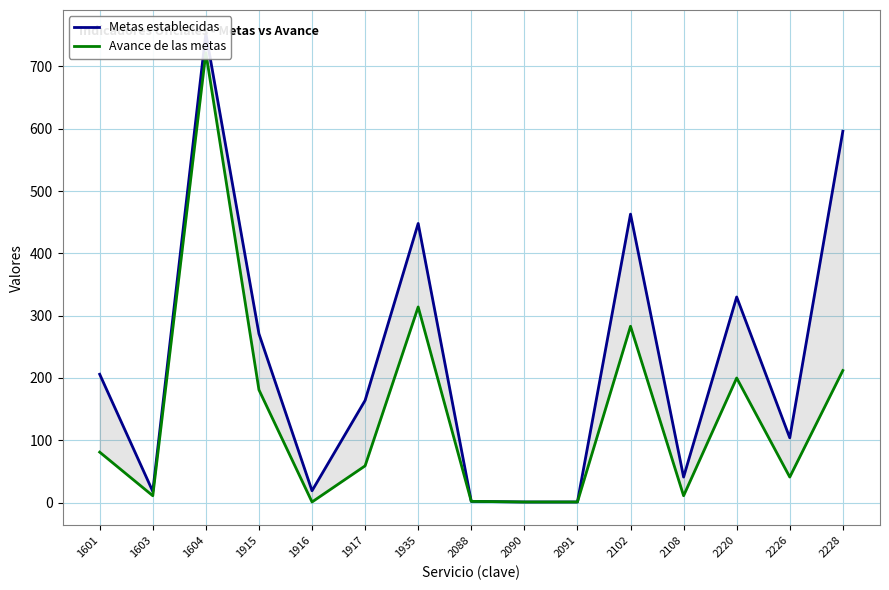

True or false: Avance de las metas and Metas establecidas cross at least once.

False